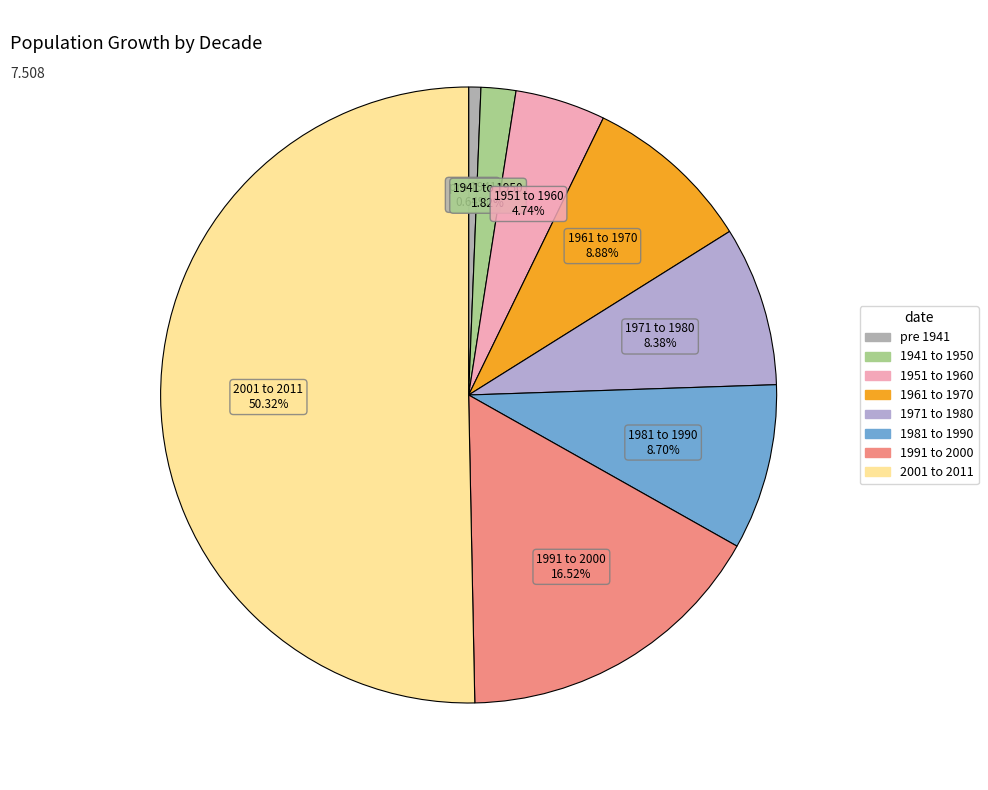

The 1951 to 1960 slice represents 5% of the pie. True or false?

True